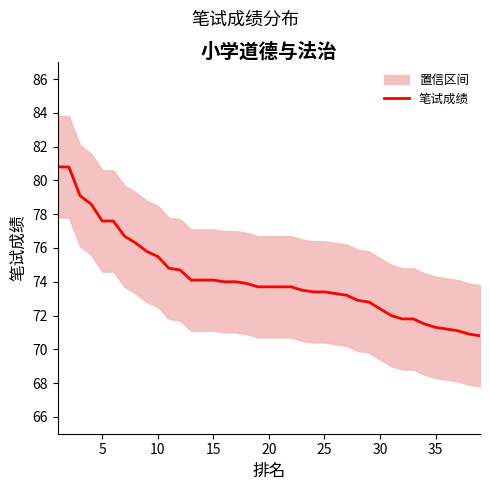

Is this an area chart (filled region under the line)?

No